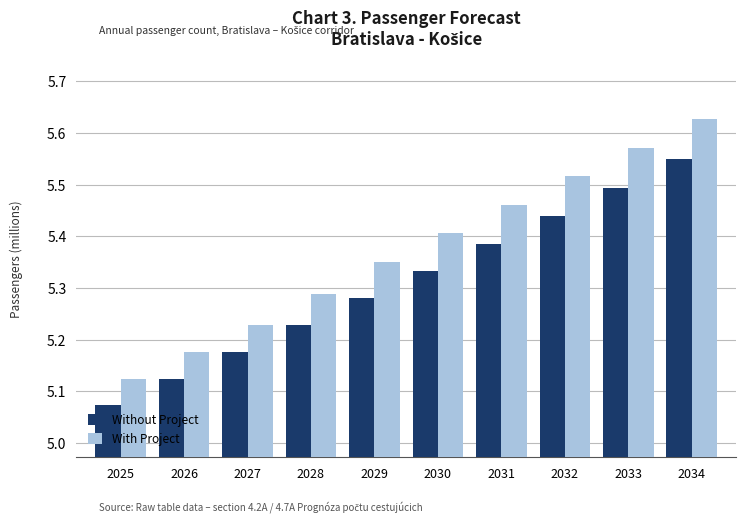

At which label does Without Project reach its peak?

2034